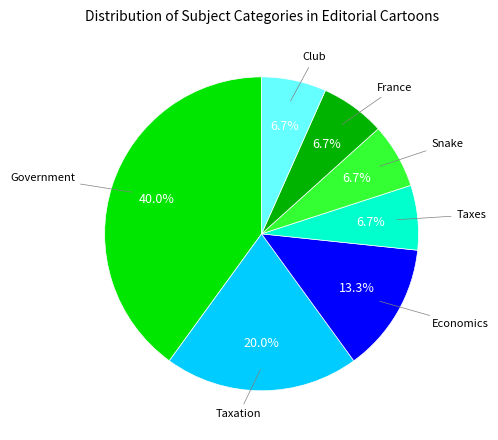

Is there any slice that represents more than half of the pie?

No